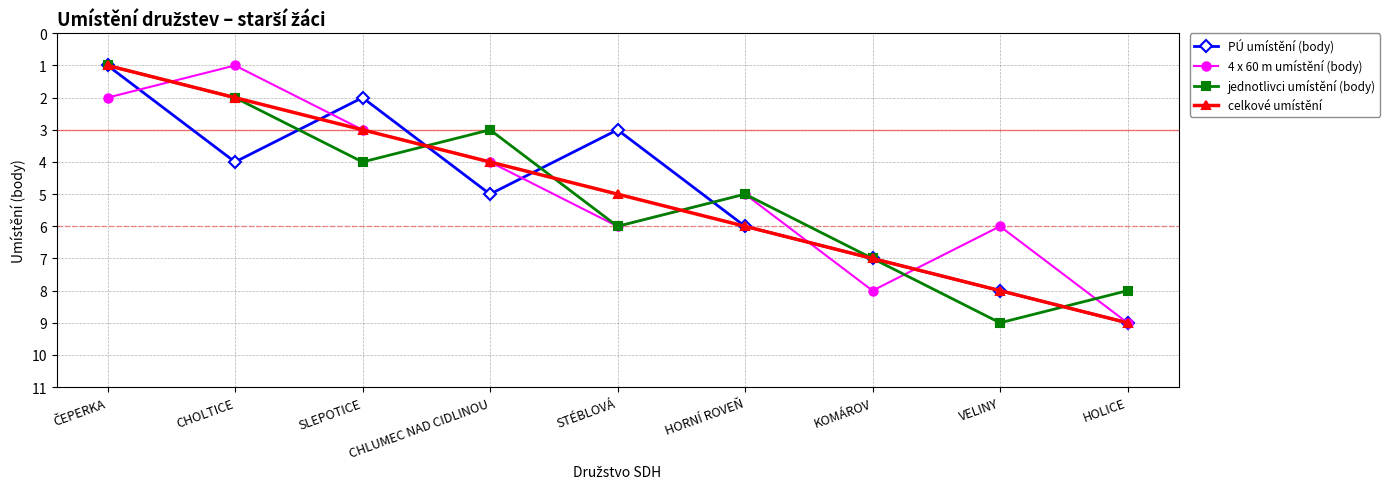

Where is celkové umístění nearest to the value 5?

STÉBLOVÁ